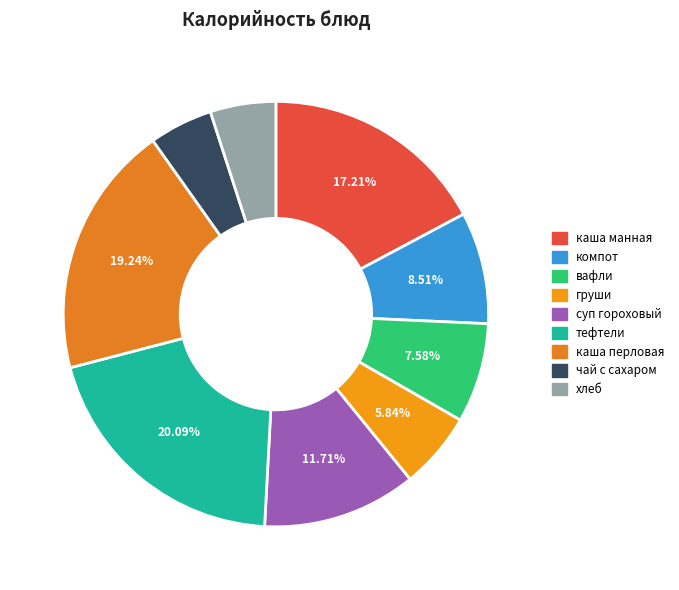

Is there a majority slice in this chart?

No